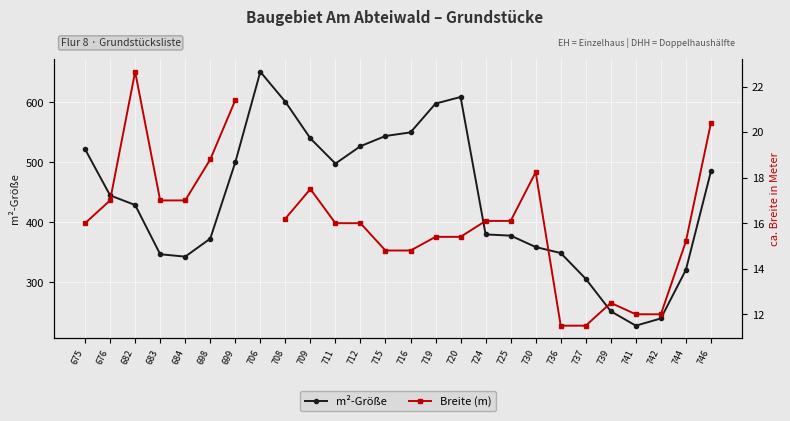

The m²-Größe series shows 429.0 at 682. True or false?

True